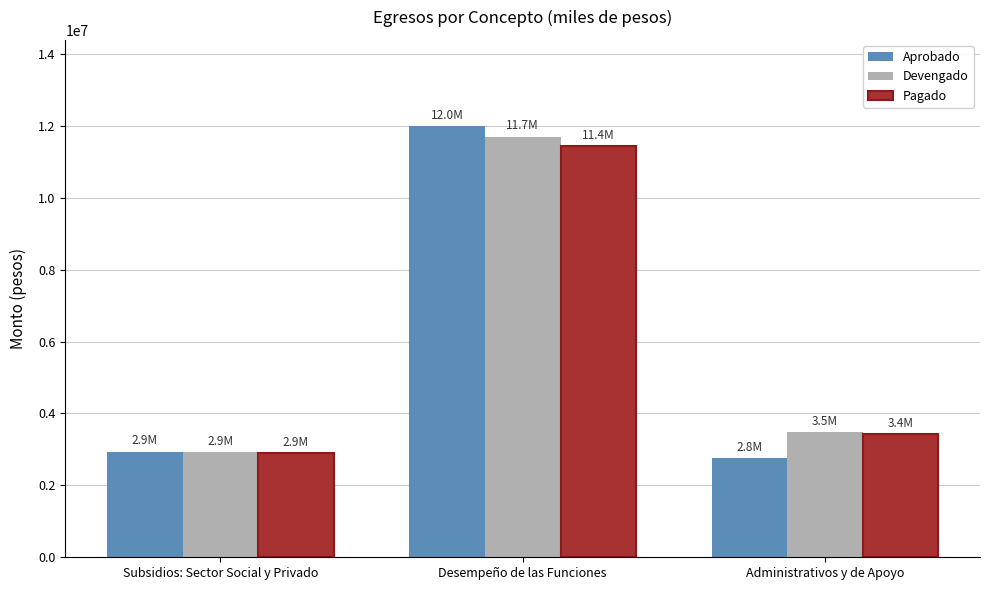

Which series has the largest range (max minus min)?

Aprobado